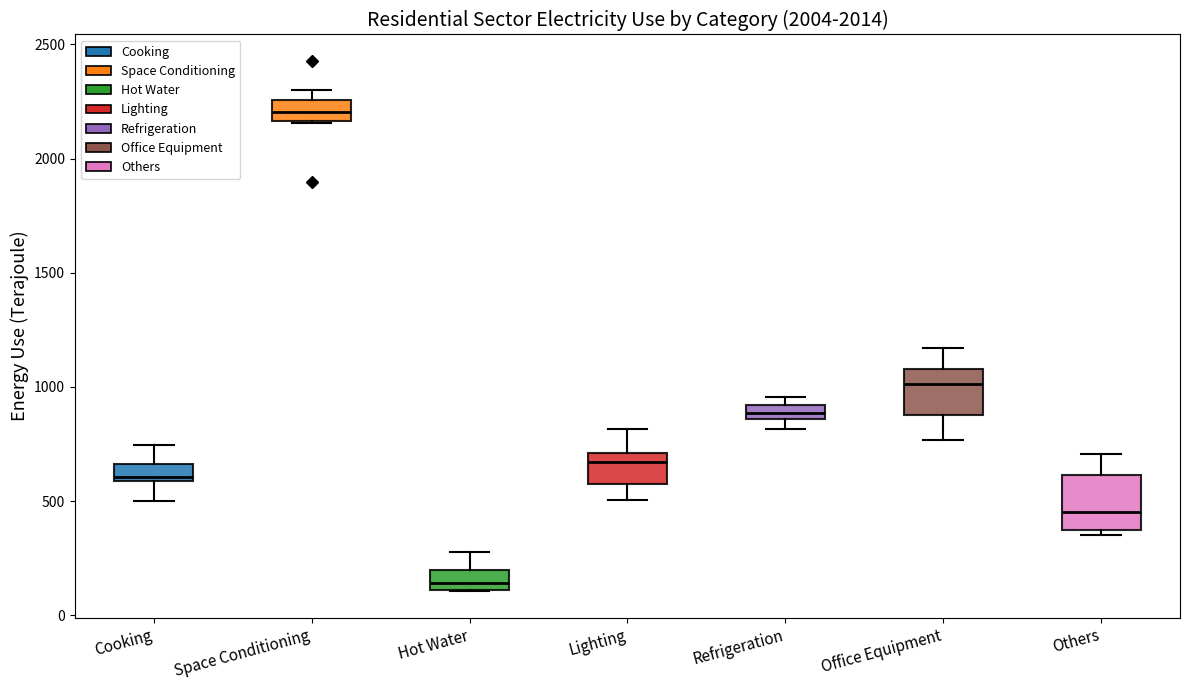

Which box's median line is the lowest?

Hot Water